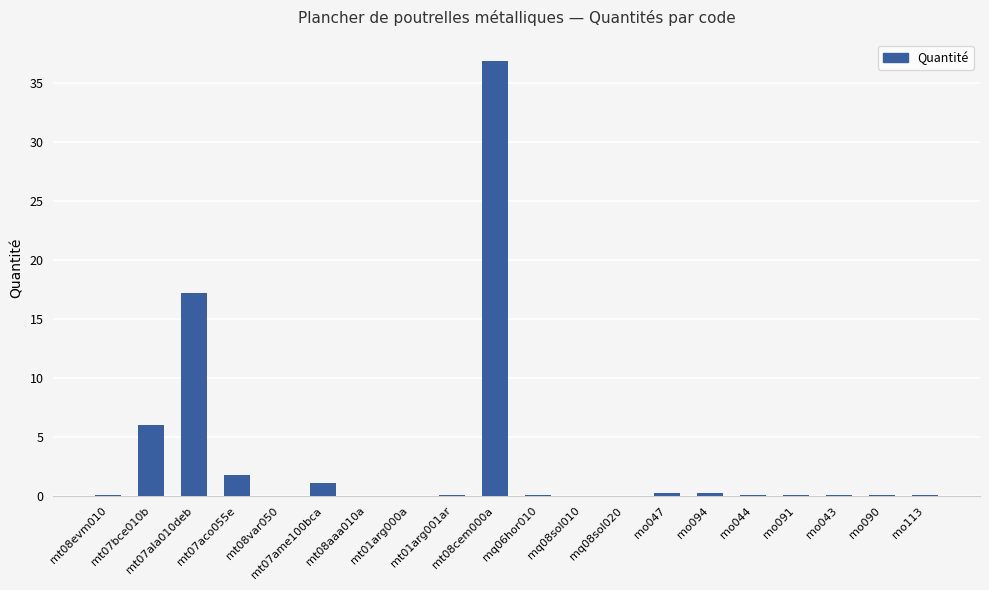

At which category does the chart reach its peak across all series?

mt08cem000a